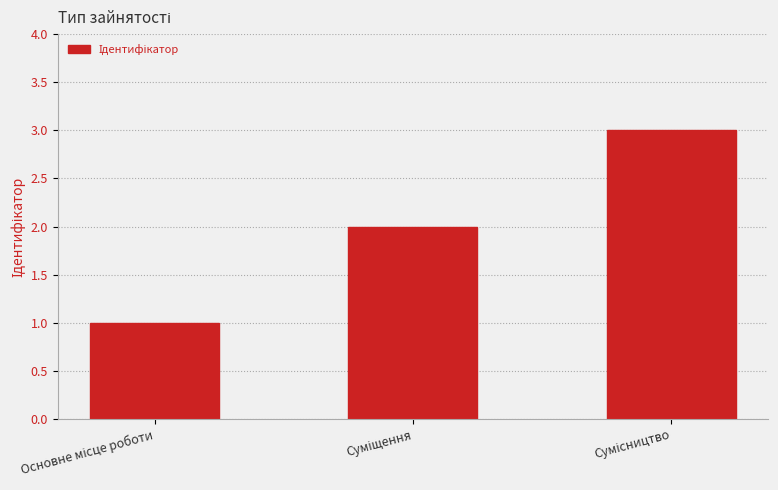

What is the maximum value shown in the chart?

3